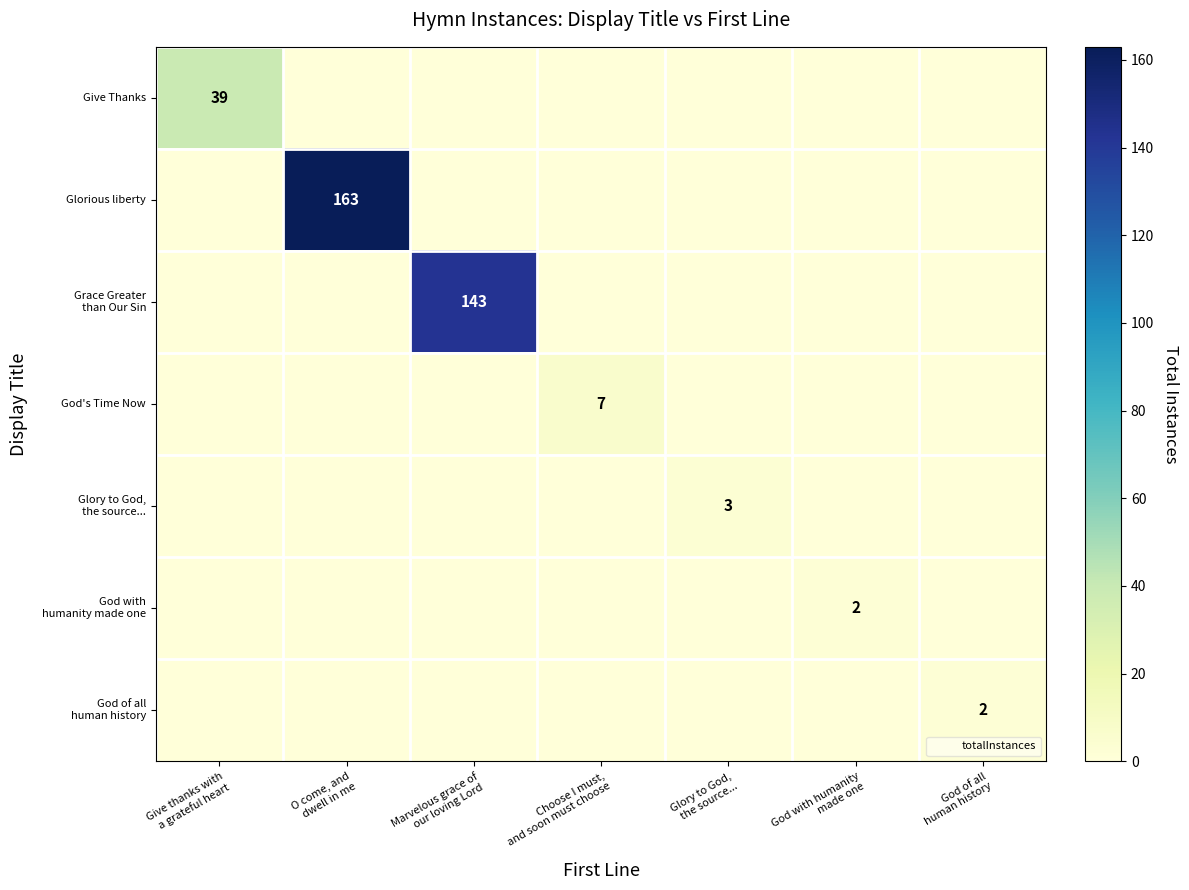

At which category is the sum across all series the highest?

O come, and
dwell in me